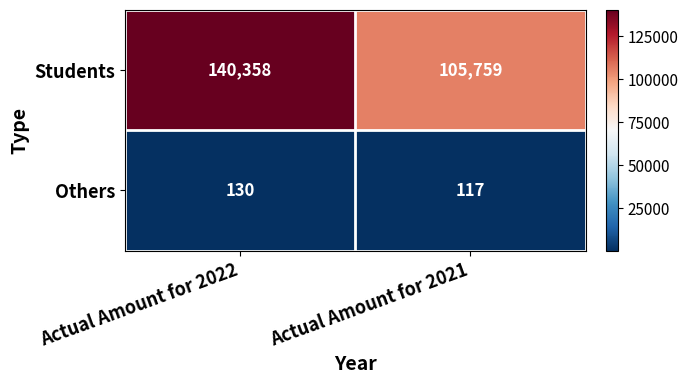

At which category is the sum across all series the highest?

Actual Amount for 2022